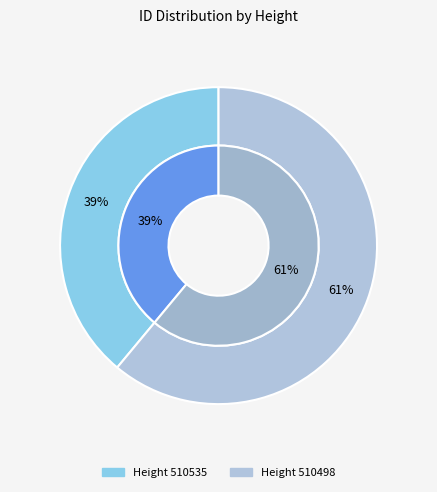

What is the total percentage of 510535 and 510498?

100.0%